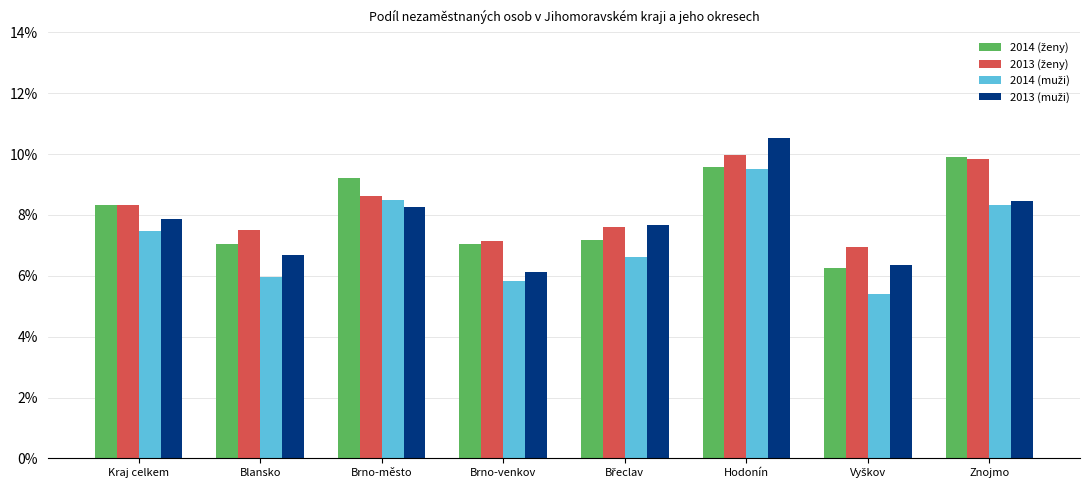

What is the greatest value displayed?

10.5